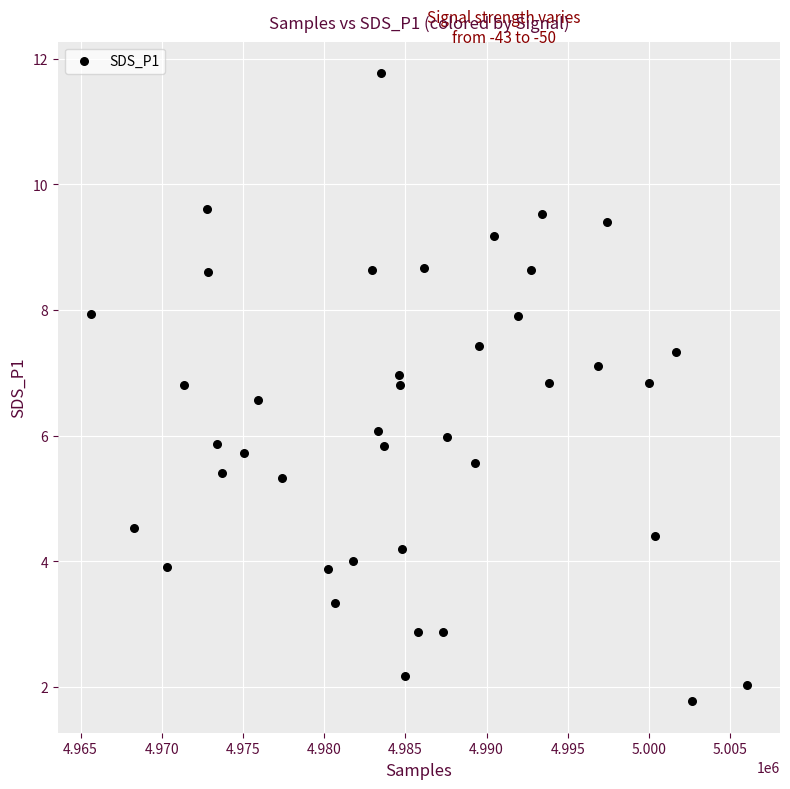

What is the range of X values (max minus min)?

40425.0